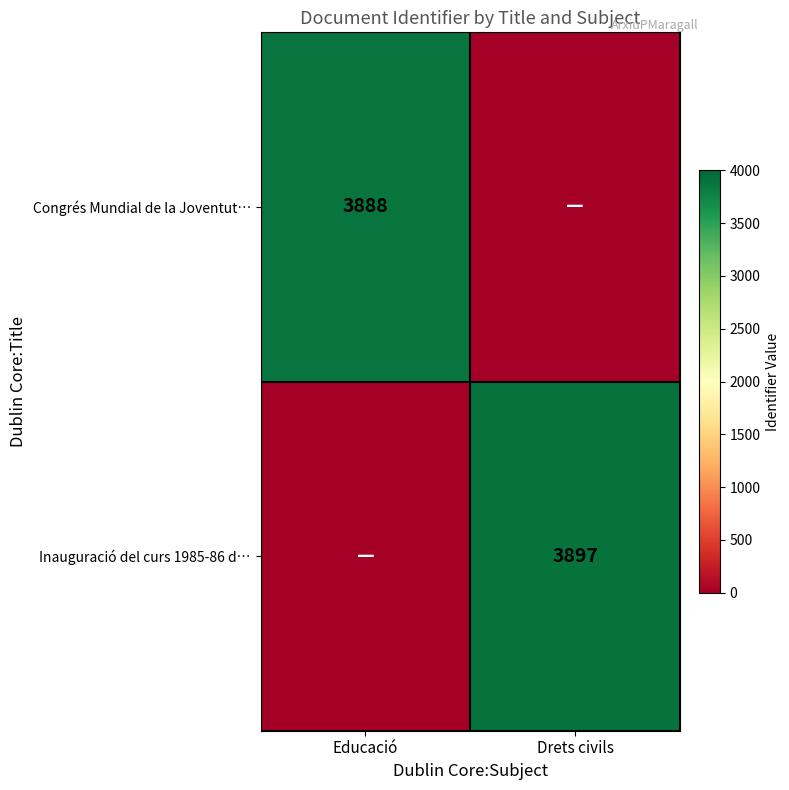

The Congrés Mundial de la Joventut… series shows 3888 at Educació. True or false?

True